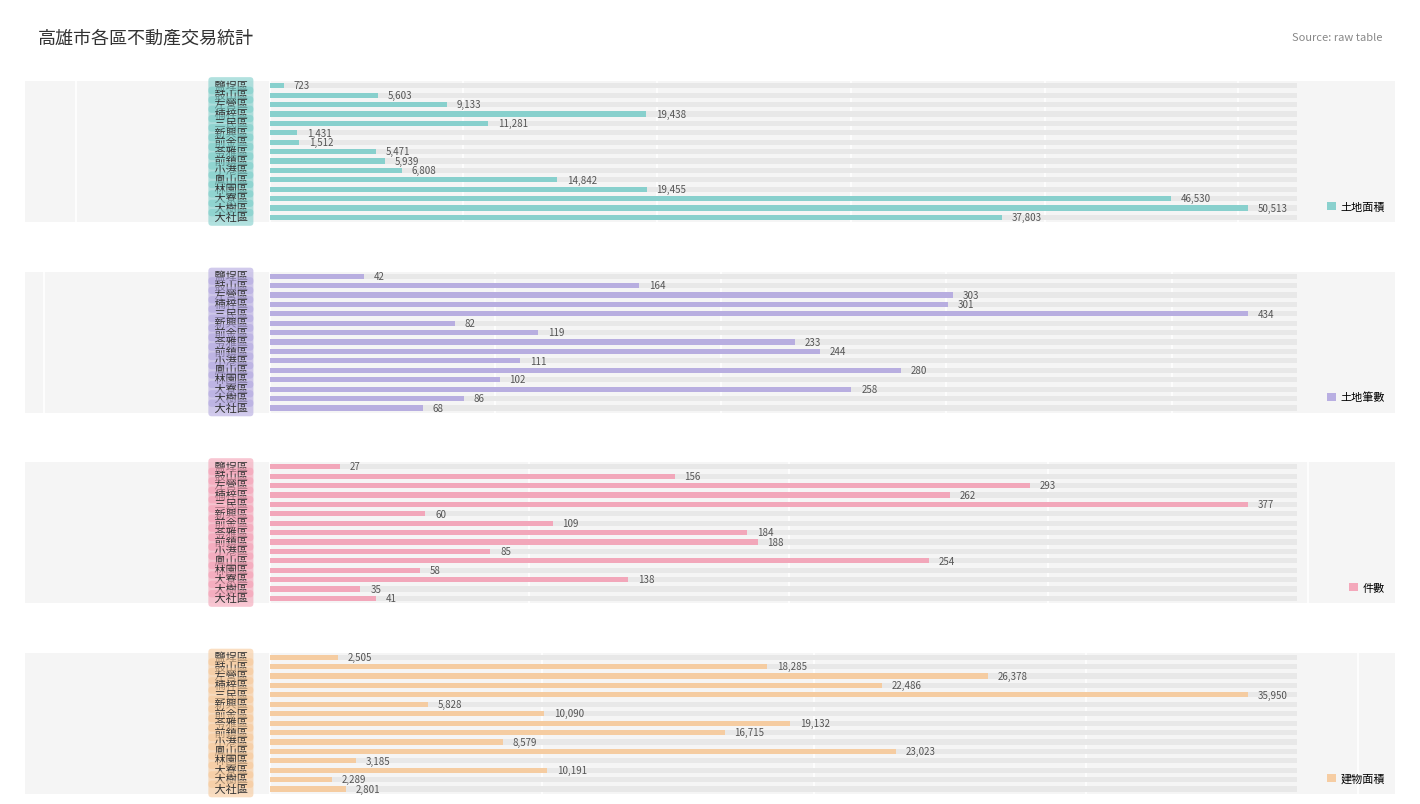

At how many categories does at least one series exceed 27420?

4